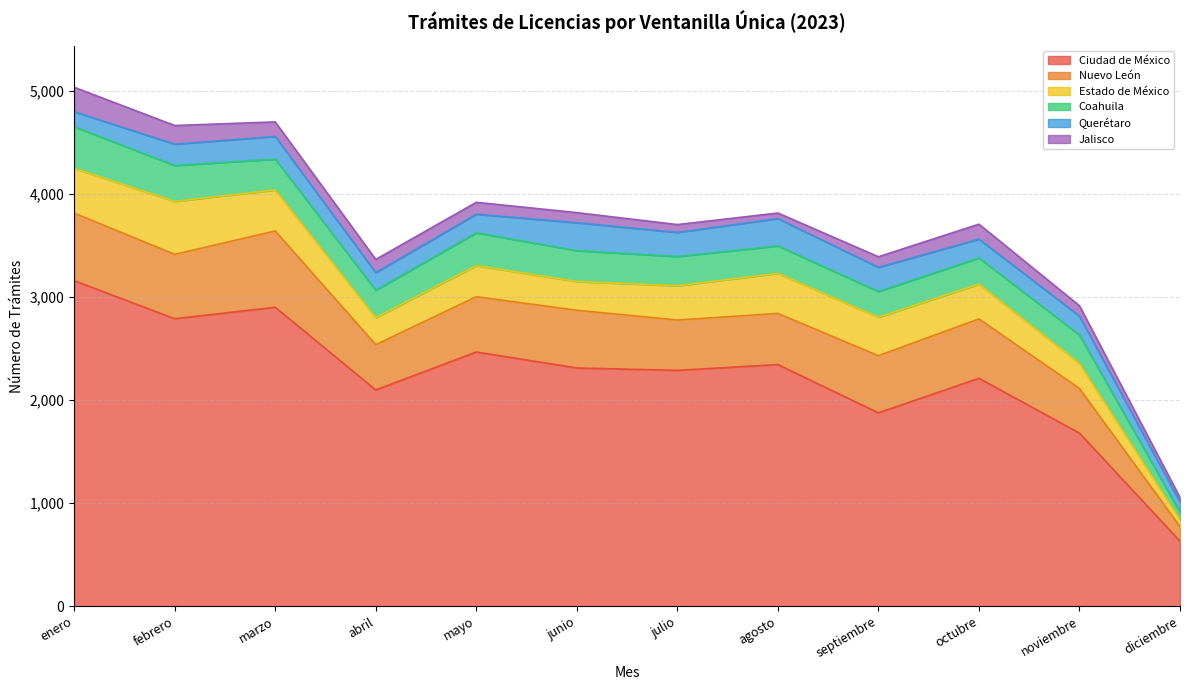

Reading left to right, what are all the values shown in this chart?

Ciudad de México: enero=3158	febrero=2789	marzo=2900	abril=2098	mayo=2466	junio=2311	julio=2288	agosto=2344	septiembre=1876	octubre=2211	noviembre=1679	diciembre=631
Nuevo León: enero=655	febrero=624	marzo=740	abril=439	mayo=536	junio=560	julio=488	agosto=496	septiembre=554	octubre=576	noviembre=433	diciembre=141
Estado de México: enero=434	febrero=514	marzo=398	abril=262	mayo=302	junio=279	julio=333	agosto=388	septiembre=373	octubre=337	noviembre=244	diciembre=67
Coahuila: enero=404	febrero=348	marzo=299	abril=266	mayo=318	junio=299	julio=283	agosto=267	septiembre=249	octubre=254	noviembre=275	diciembre=73
Querétaro: enero=146	febrero=207	marzo=220	abril=171	mayo=181	junio=271	julio=234	agosto=265	septiembre=235	octubre=183	noviembre=183	diciembre=98
Jalisco: enero=237	febrero=181	marzo=141	abril=128	mayo=115	junio=98	julio=76	agosto=54	septiembre=103	octubre=145	noviembre=101	diciembre=45